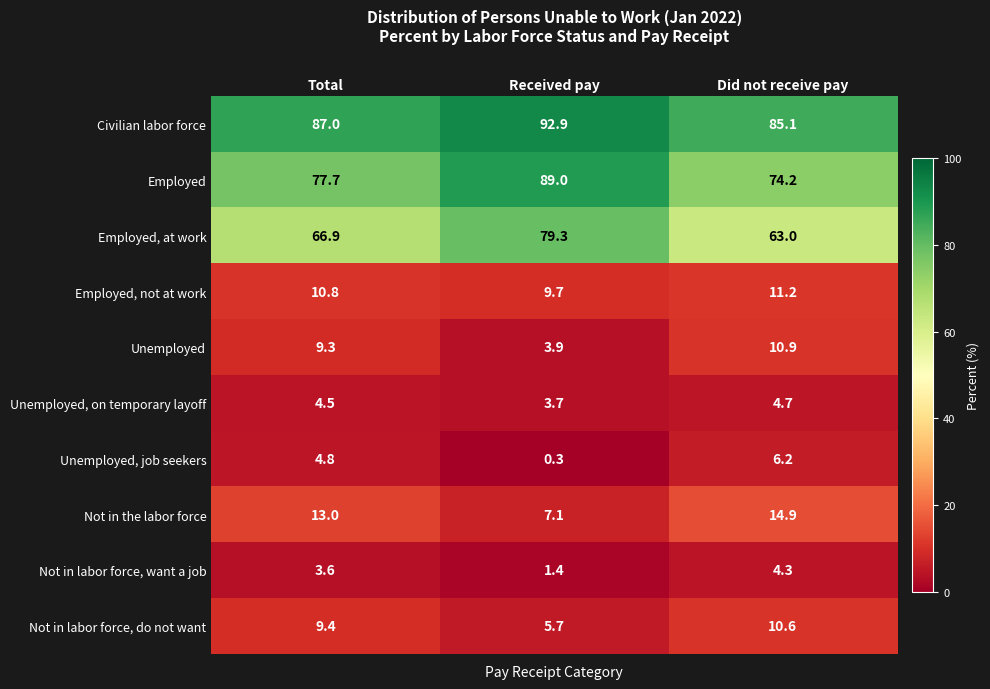

What is the difference between the maximum and minimum values in the Employed series?

14.8